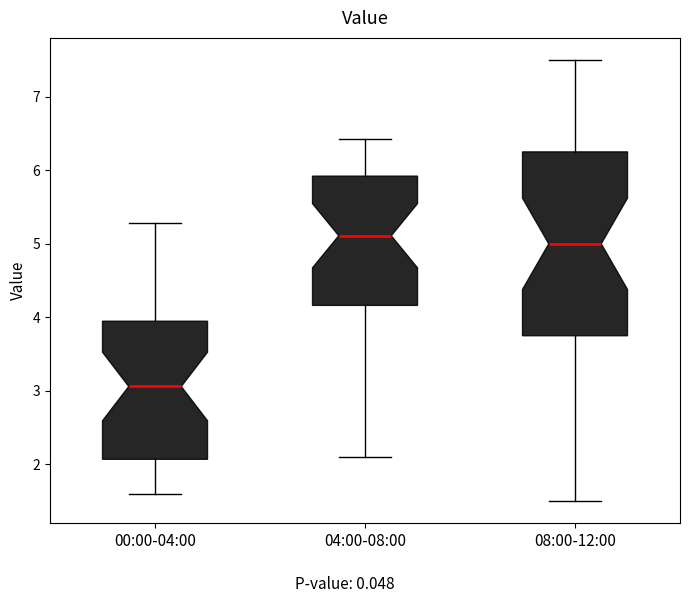

Where does the lower whisker of the box for 08:00-12:00 end on the y-axis? The values are not printed on the chart, so give them approximately, as read against the axis.

1.5